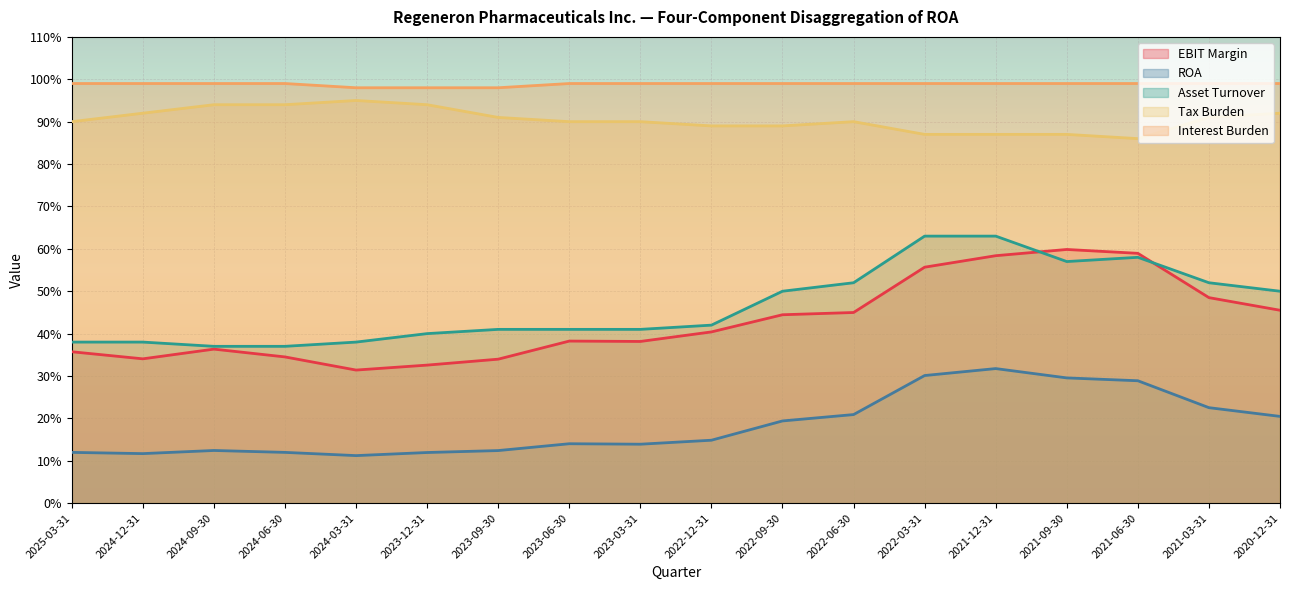

Which series has the largest total across all categories?

Interest Burden